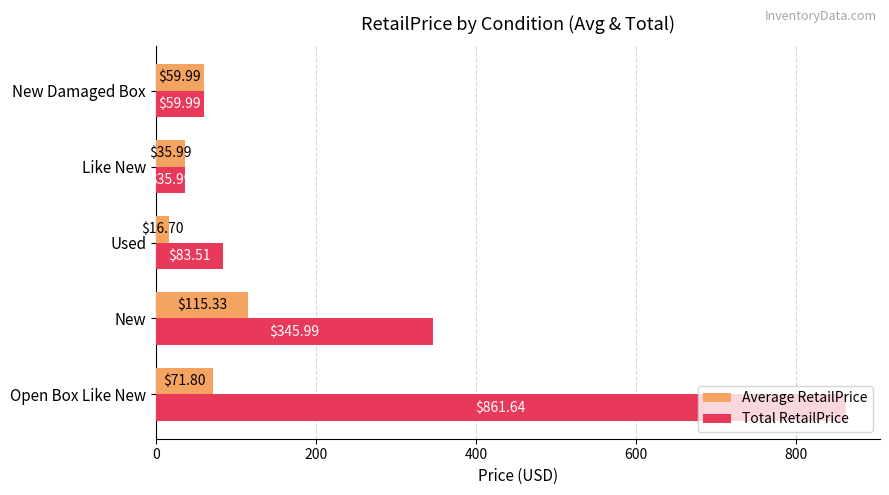

At which category is the sum across all series the highest?

Open Box Like New